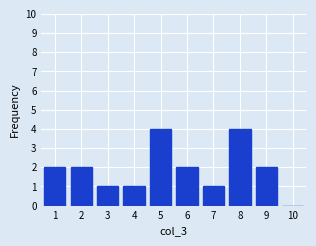

Reading left to right, what are all the values shown in this chart?

1=2	2=2	3=1	4=1	5=4	6=2	7=1	8=4	9=2	10=0